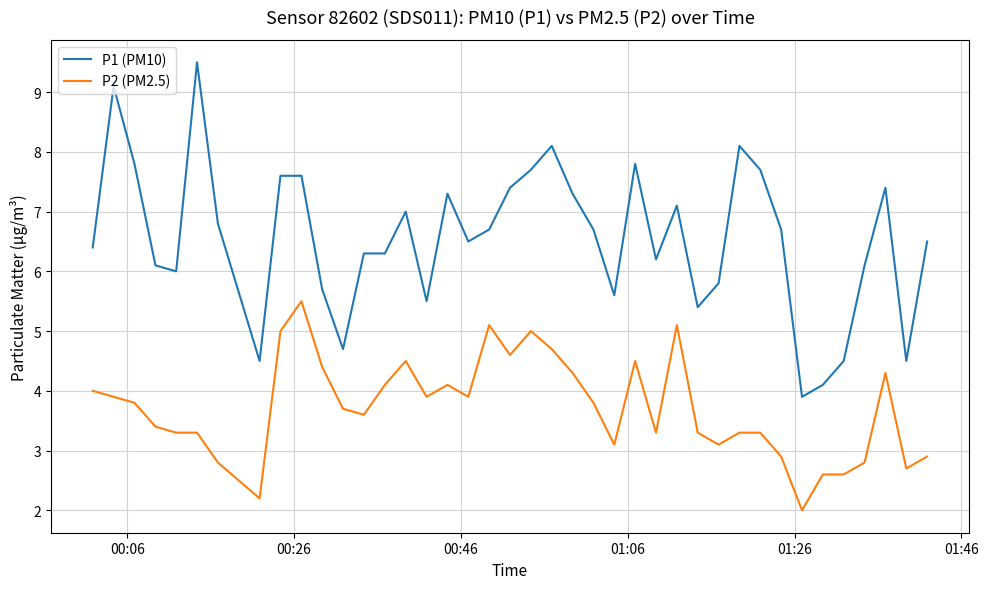

True or false: P1 (PM10) and P2 (PM2.5) intersect in this chart.

False